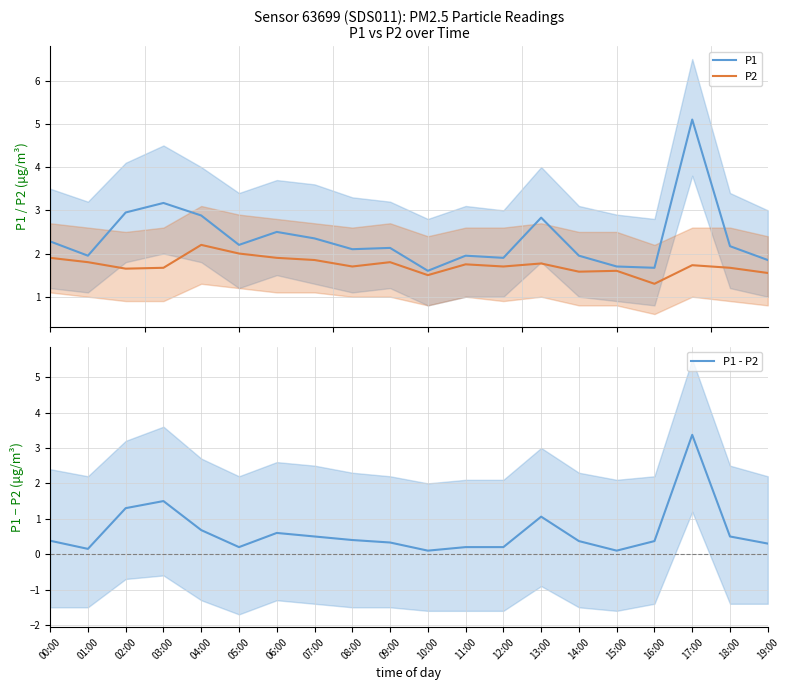

How many series are shown in this chart?

3